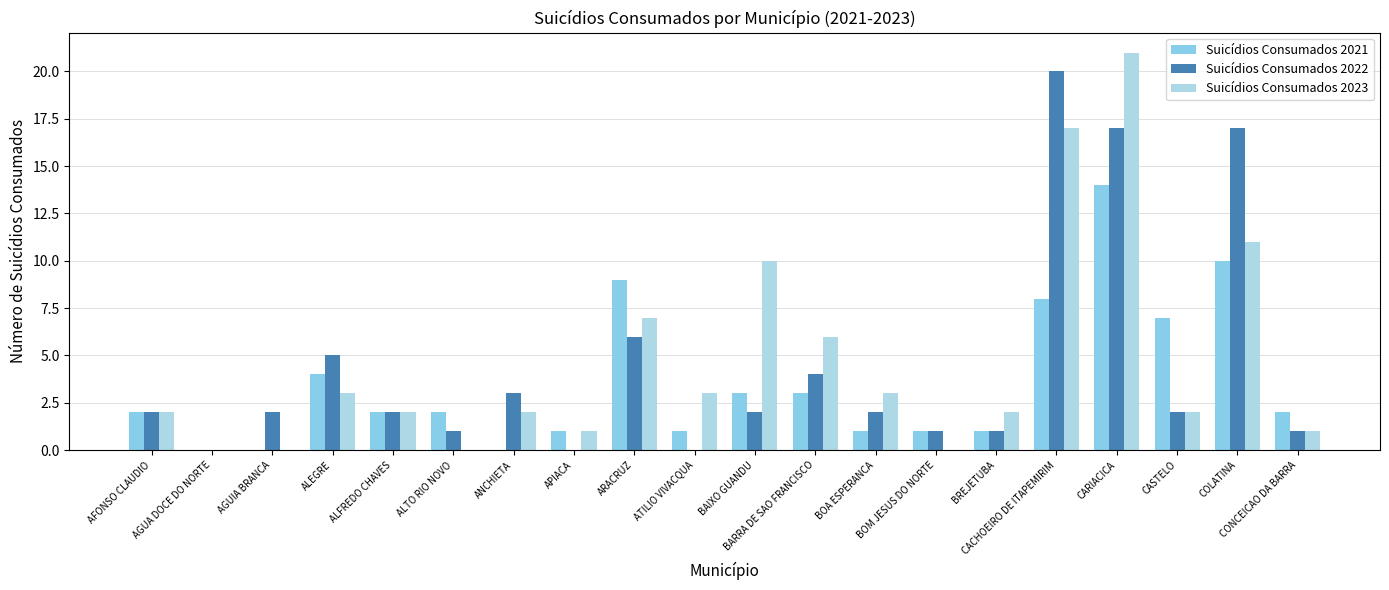

Rank the series by their average value, from highest to lowest.

Suicídios Consumados 2023, Suicídios Consumados 2022, Suicídios Consumados 2021